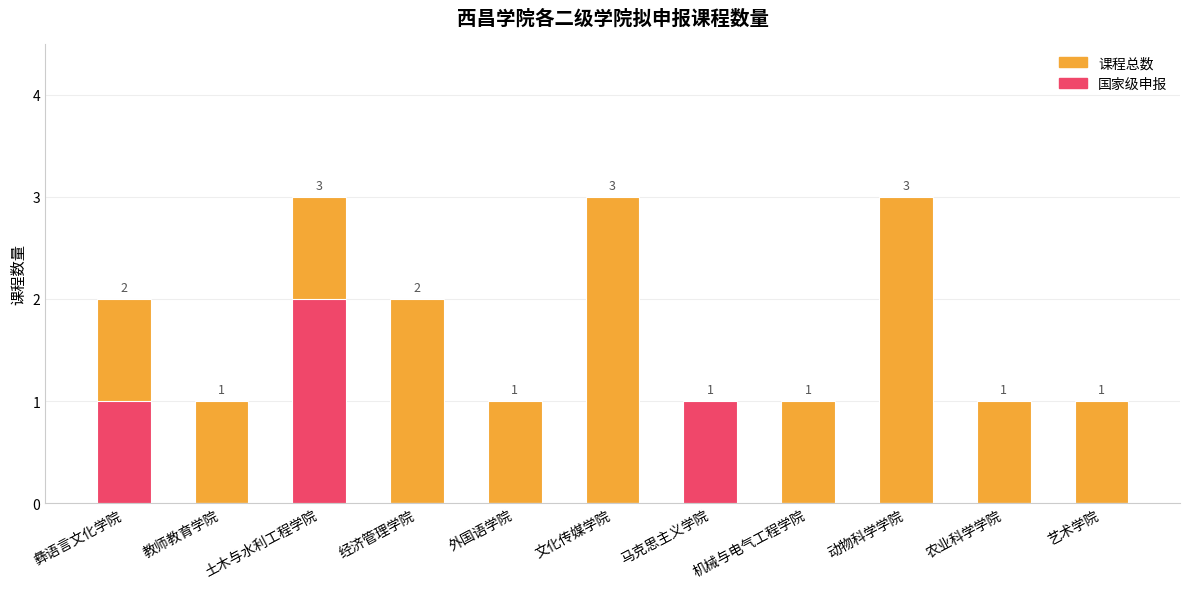

The 国家级申报 series shows 1 at 艺术学院. True or false?

False